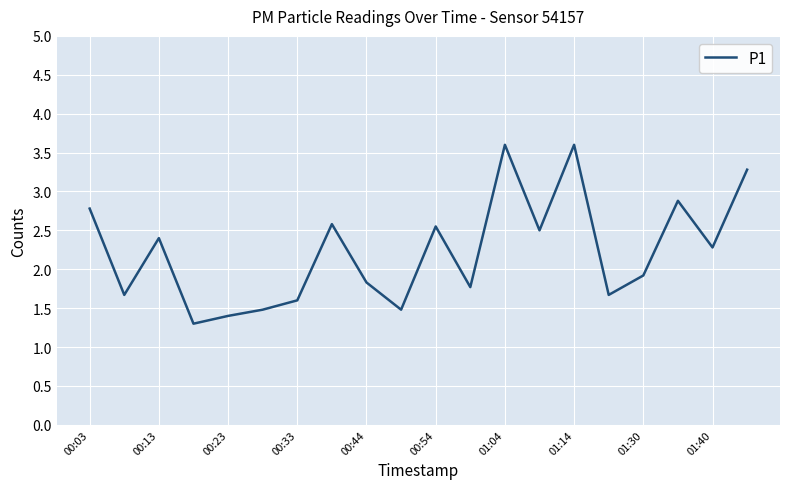

What is the difference between the maximum and minimum values?

2.3